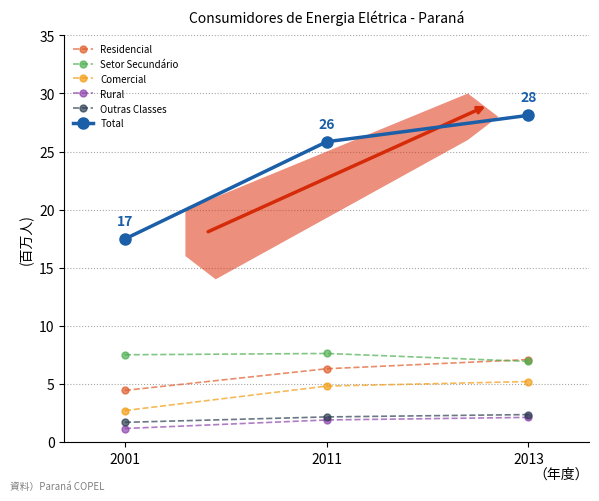

How many data points in Outras Classes are above 2?

2